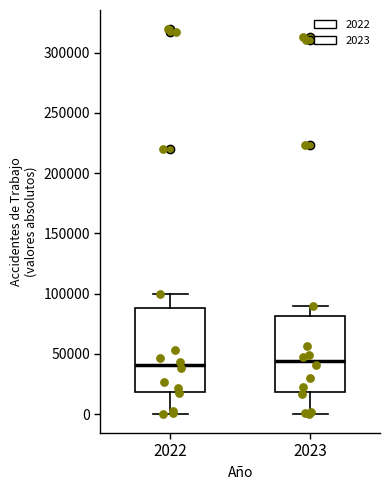

Reading left to right, read every box against the y-axis: the position of its median line, the range the box covers, and the ends of its whiskers. The values are not printed on the chart, so give them approximately, as read against the axis.

2022: median 40000, box 20000 to 90000, whiskers 0 to 100000
2023: median 45000, box 20000 to 80000, whiskers 0 to 90000